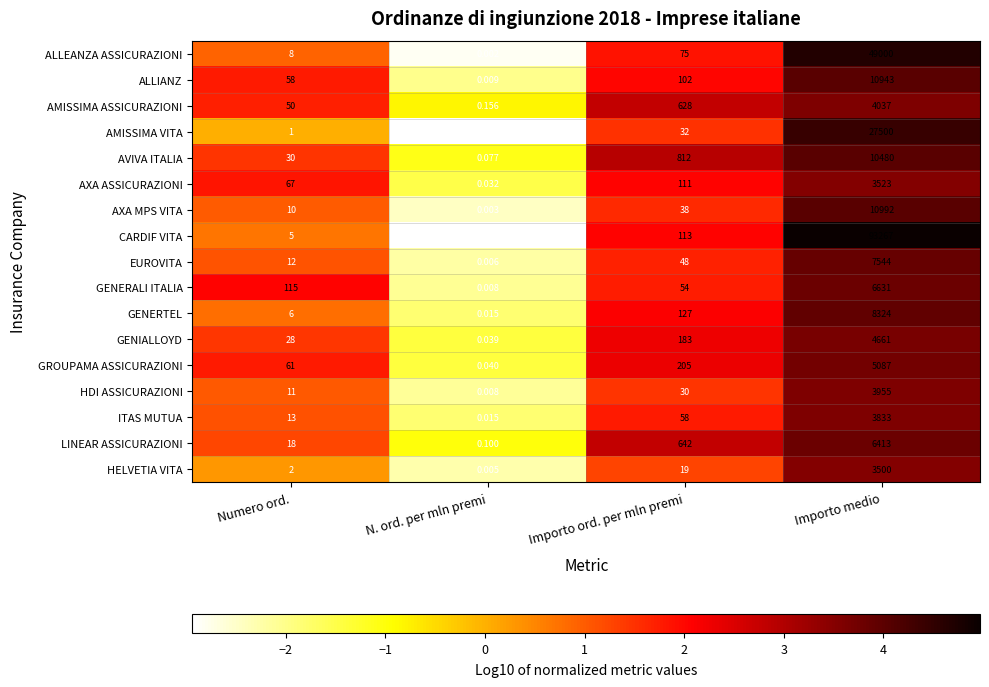

At which label does HDI ASSICURAZIONI reach its minimum?

N. ord. per mln premi